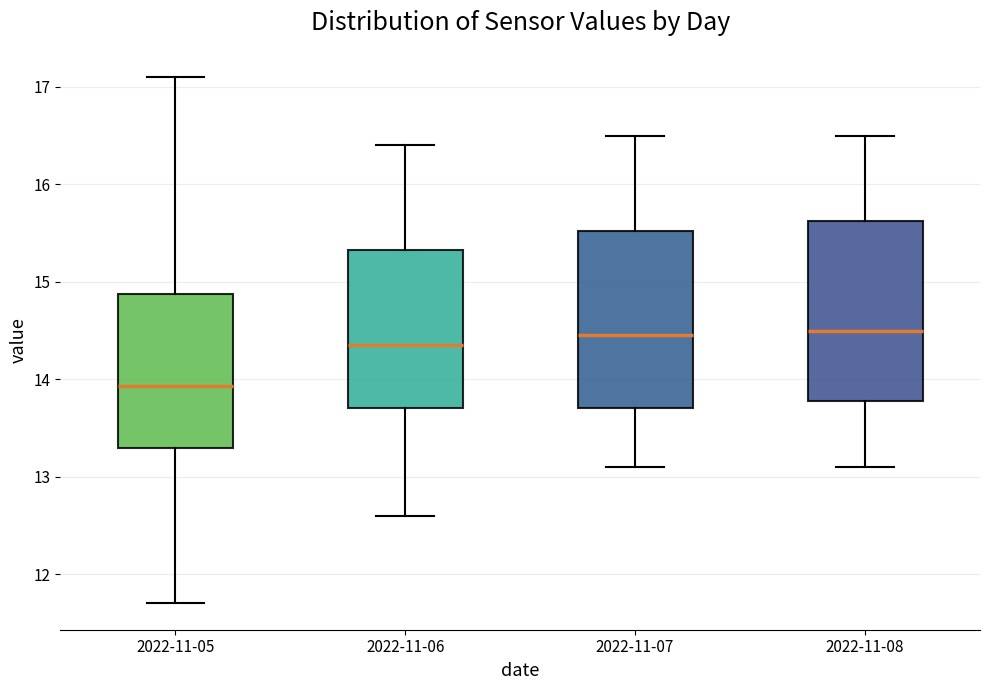

Reading left to right, transcribe this box plot: for each box, give where its median line is, the range the box spans, and where its two whiskers end, as read against the y-axis. The values are not printed on the chart, so give them approximately, as read against the axis.

2022-11-05: median 13.9, box 13.3 to 14.9, whiskers 11.7 to 17.1
2022-11-06: median 14.4, box 13.7 to 15.3, whiskers 12.6 to 16.4
2022-11-07: median 14.5, box 13.7 to 15.5, whiskers 13.1 to 16.5
2022-11-08: median 14.5, box 13.8 to 15.6, whiskers 13.1 to 16.5